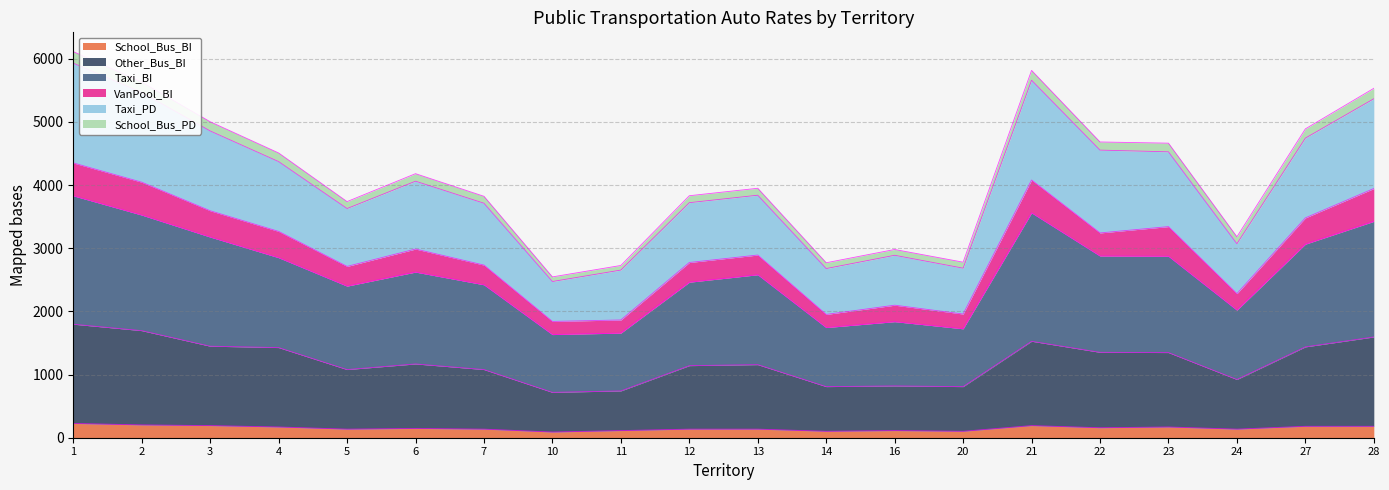

What is the maximum value for School_Bus_BI?

226